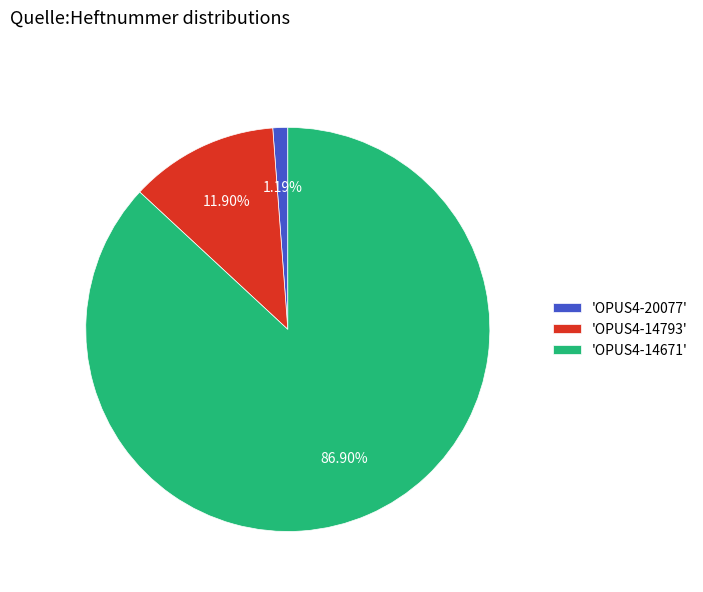

Which has a higher value, 'OPUS4-14671' or 'OPUS4-14793'?

'OPUS4-14671'